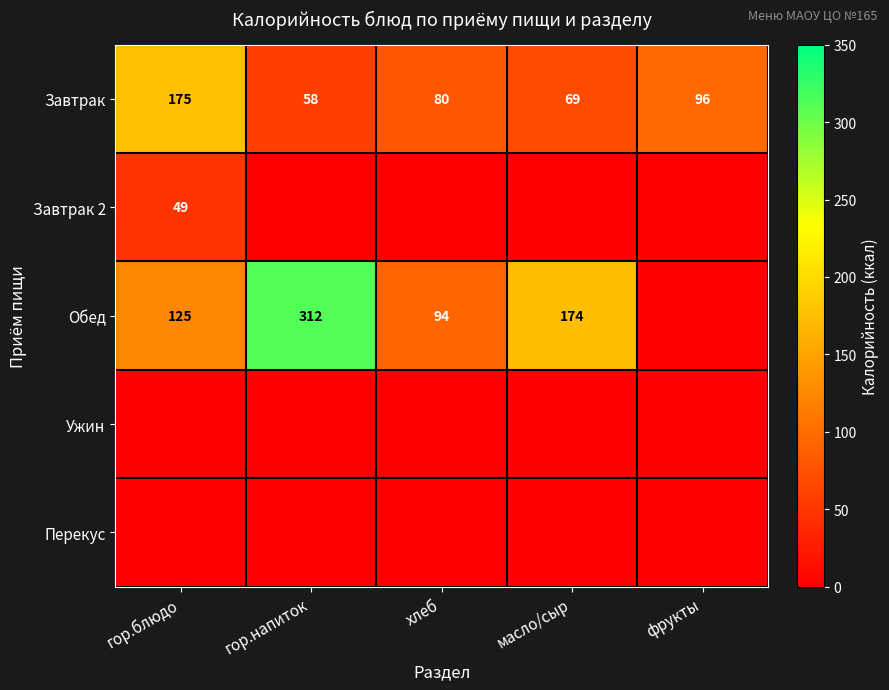

Rank the categories by Завтрак value from highest to lowest.

гор.блюдо, фрукты, хлеб, масло/сыр, гор.напиток